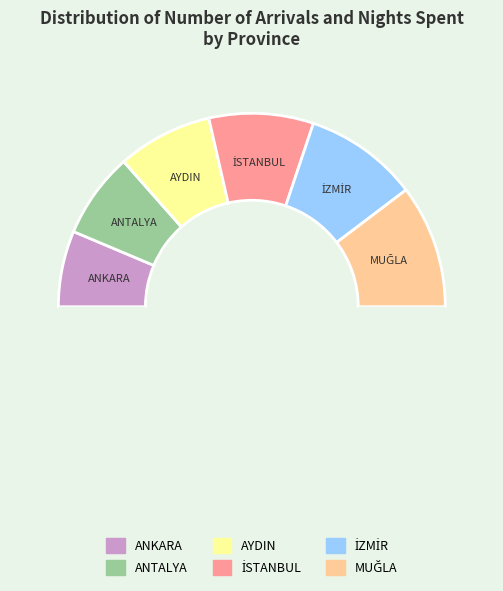

How many slices are in this pie chart?

7